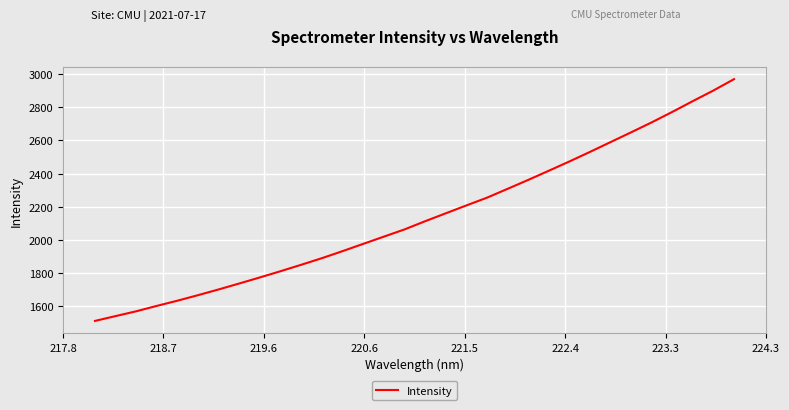

How many lines are shown in the chart?

1